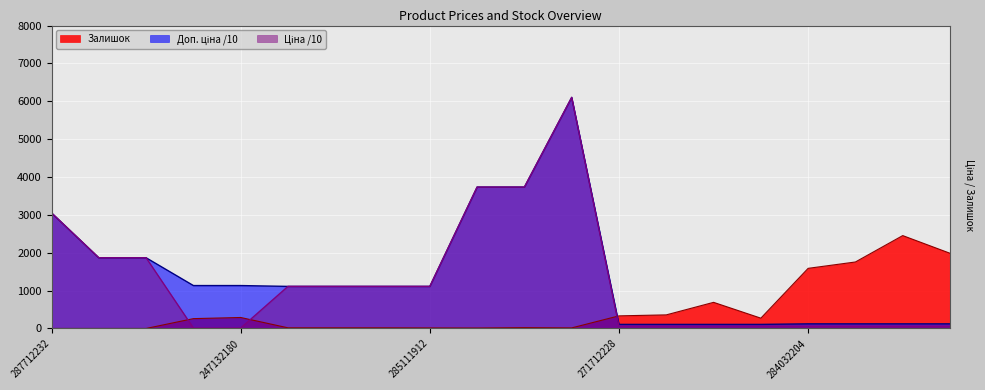

Does the chart display data point markers on the line(s)?

No